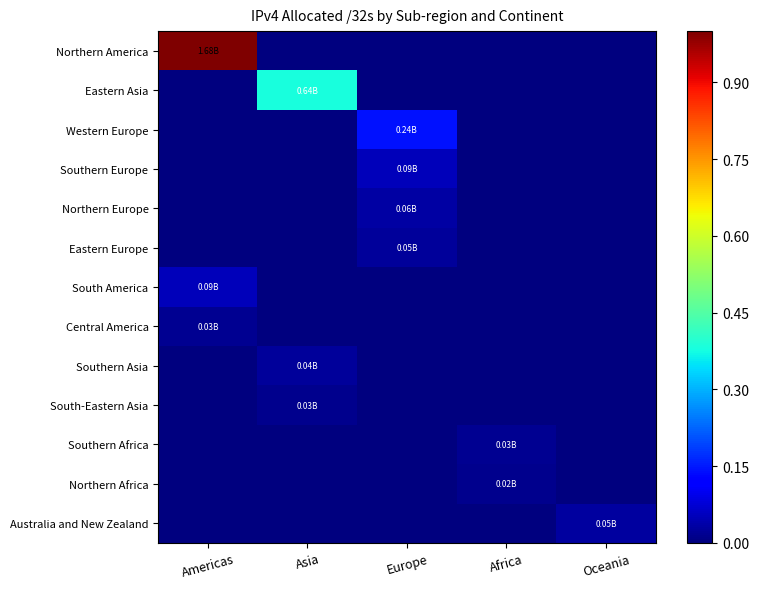

List the series in order of their peak value, highest first.

Northern America, Eastern Asia, Western Europe, South America, Southern Europe, Northern Europe, Australia and New Zealand, Eastern Europe, Southern Asia, Central America, Southern Africa, South-Eastern Asia, Northern Africa